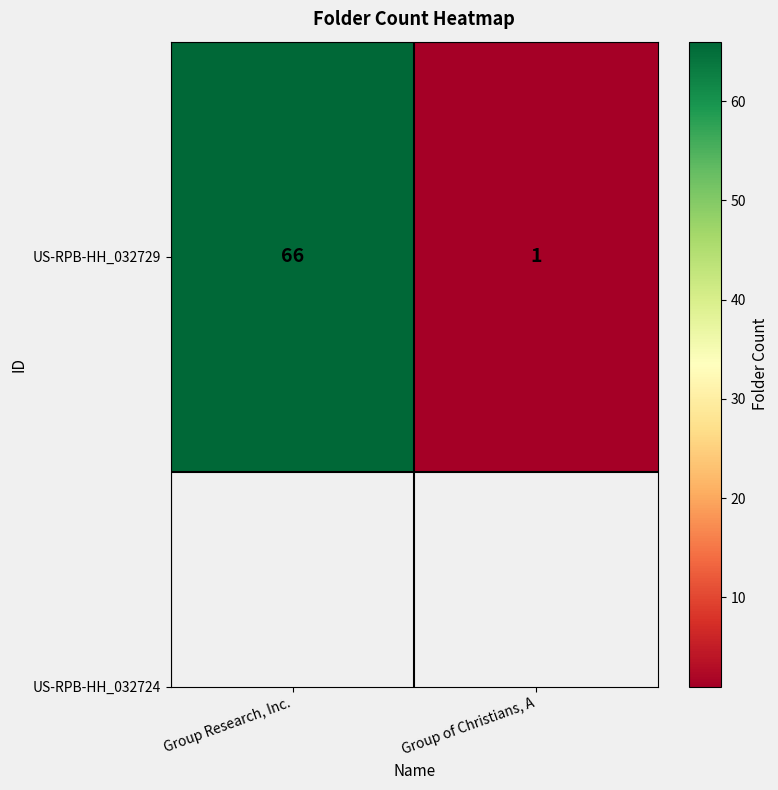

Reading left to right, list all the values displayed in this chart.

66	1